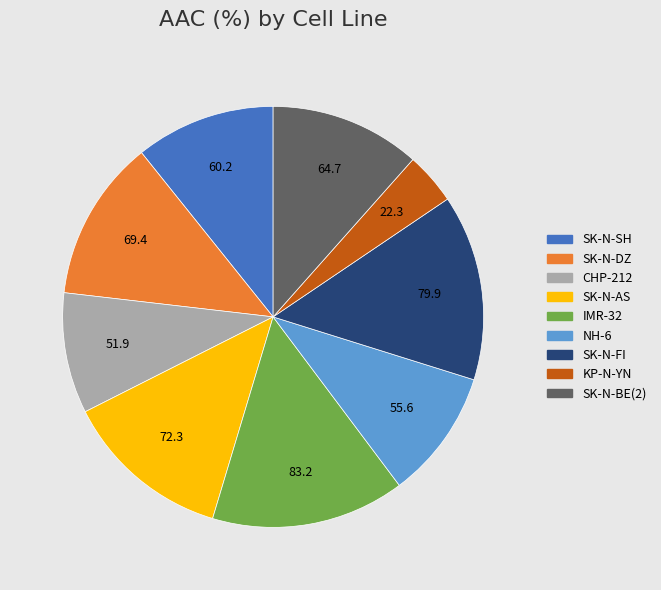

How many segments does this pie chart have?

9